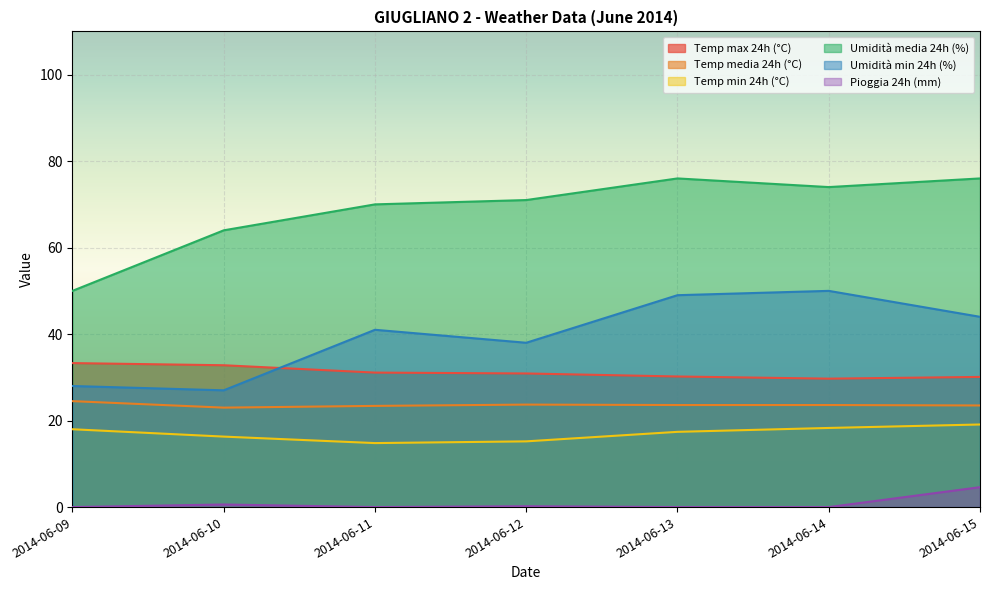

List the series in order of their peak value, highest first.

Umidità media 24h (%), Umidità min 24h (%), Temp max 24h (°C), Temp media 24h (°C), Temp min 24h (°C), Pioggia 24h (mm)